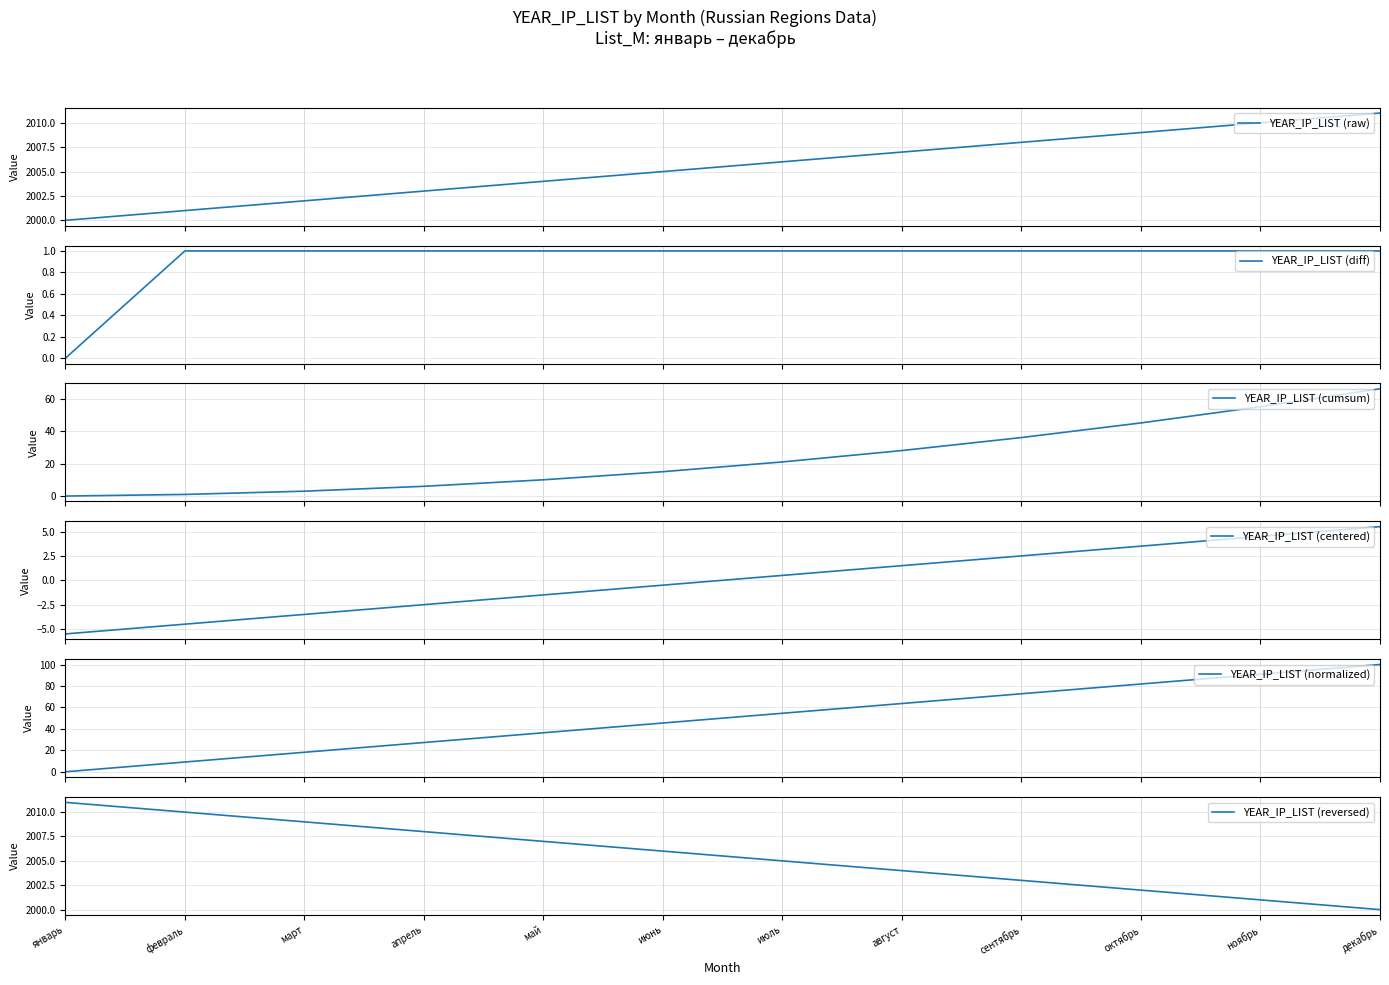

Reading left to right, what are all the values shown in this chart?

YEAR_IP_LIST (raw): январь=2000.0	февраль=2001.0	март=2002.0	апрель=2003.0	май=2004.0	июнь=2005.0	июль=2006.0	август=2007.0	сентябрь=2008.0	октябрь=2009.0	ноябрь=2010.0	декабрь=2011.0
YEAR_IP_LIST (diff): январь=0.0	февраль=1.0	март=1.0	апрель=1.0	май=1.0	июнь=1.0	июль=1.0	август=1.0	сентябрь=1.0	октябрь=1.0	ноябрь=1.0	декабрь=1.0
YEAR_IP_LIST (cumsum): январь=0.0	февраль=1.0	март=3.0	апрель=6.0	май=10.0	июнь=15.0	июль=21.0	август=28.0	сентябрь=36.0	октябрь=45.0	ноябрь=55.0	декабрь=66.0
YEAR_IP_LIST (centered): январь=-5.5	февраль=-4.5	март=-3.5	апрель=-2.5	май=-1.5	июнь=-0.5	июль=0.5	август=1.5	сентябрь=2.5	октябрь=3.5	ноябрь=4.5	декабрь=5.5
YEAR_IP_LIST (normalized): январь=0.0	февраль=9.1	март=18.2	апрель=27.3	май=36.4	июнь=45.5	июль=54.5	август=63.6	сентябрь=72.7	октябрь=81.8	ноябрь=90.9	декабрь=100.0
YEAR_IP_LIST (reversed): январь=2011.0	февраль=2010.0	март=2009.0	апрель=2008.0	май=2007.0	июнь=2006.0	июль=2005.0	август=2004.0	сентябрь=2003.0	октябрь=2002.0	ноябрь=2001.0	декабрь=2000.0